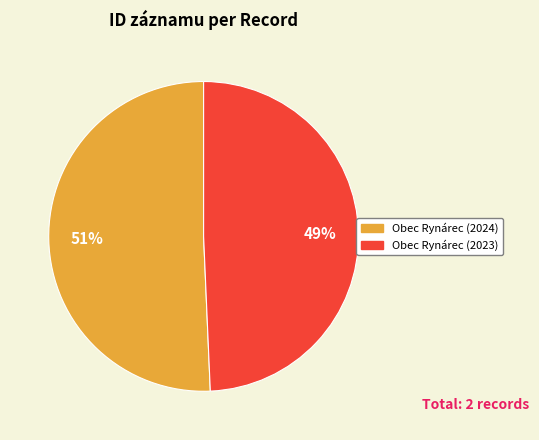

True or false: Obec Rynárec (2023) accounts for 63% of the total.

False